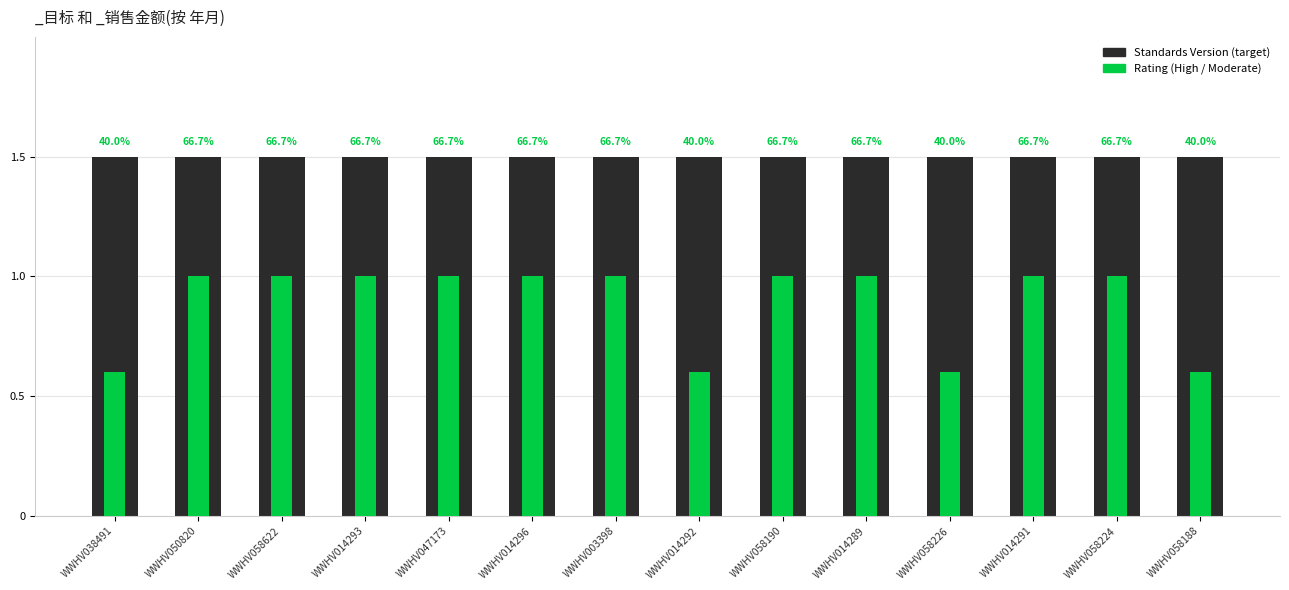

How many series are shown in this chart?

2